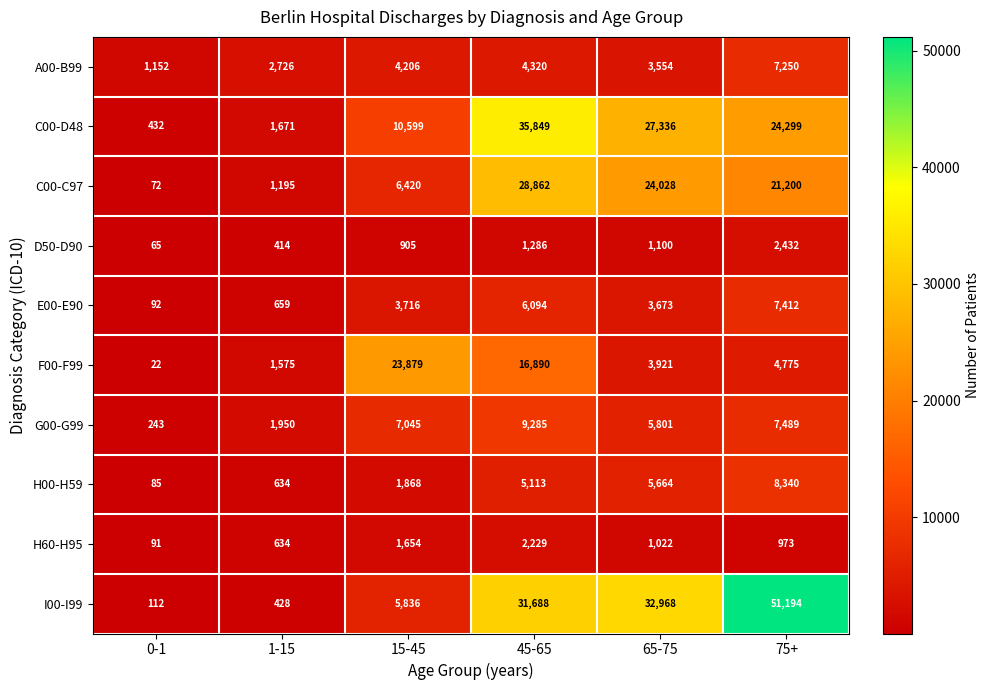

At which label does E00-E90 reach its minimum?

0-1